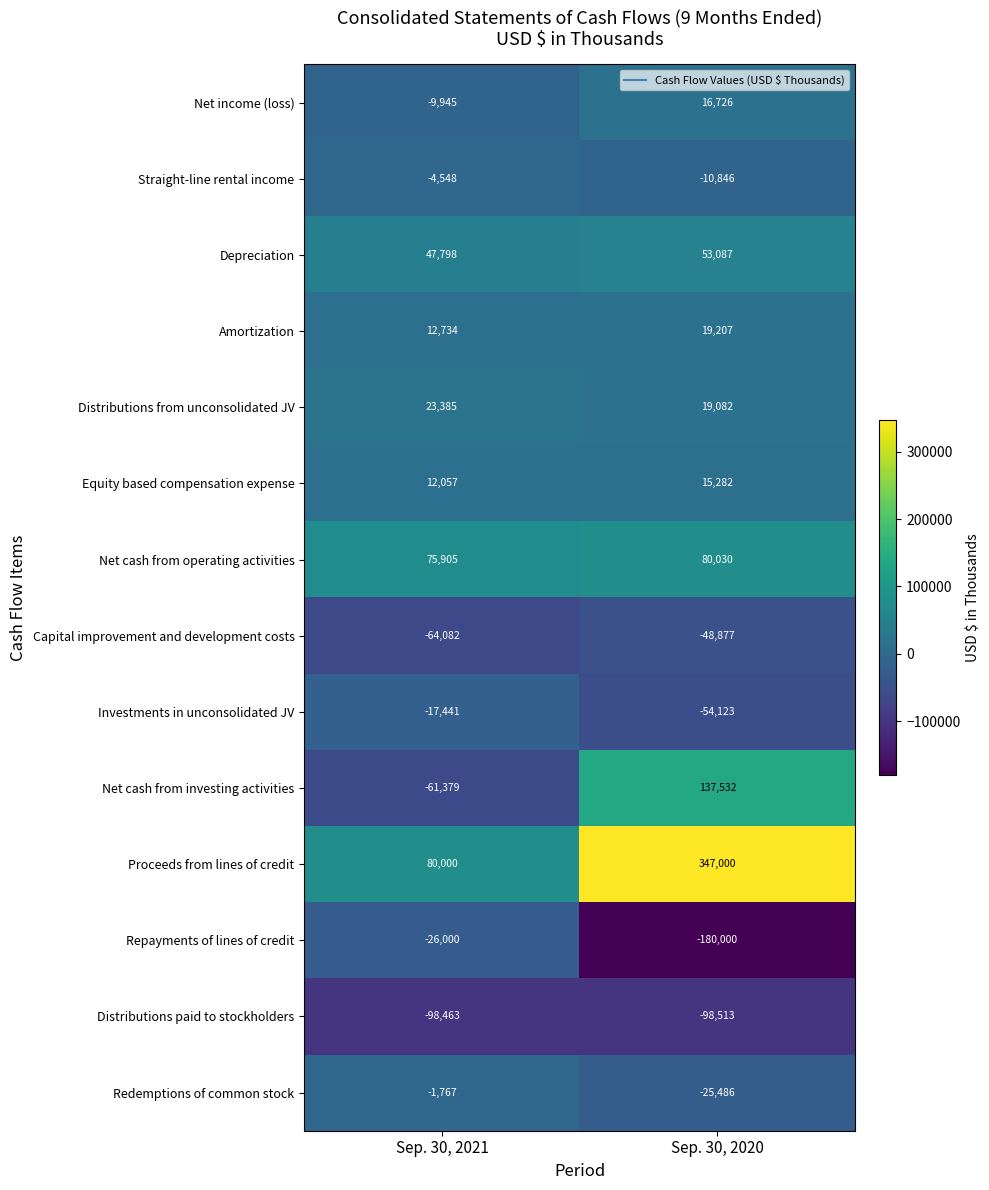

The value of Straight-line rental income at Sep. 30, 2020 is -10846. True or false?

True